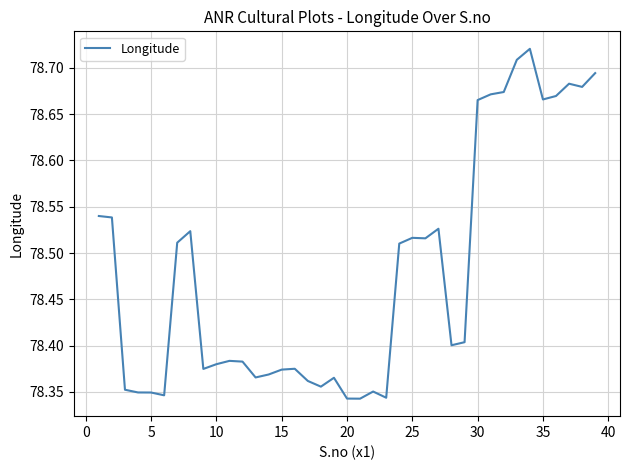

What is the difference between the maximum and minimum values?

0.4